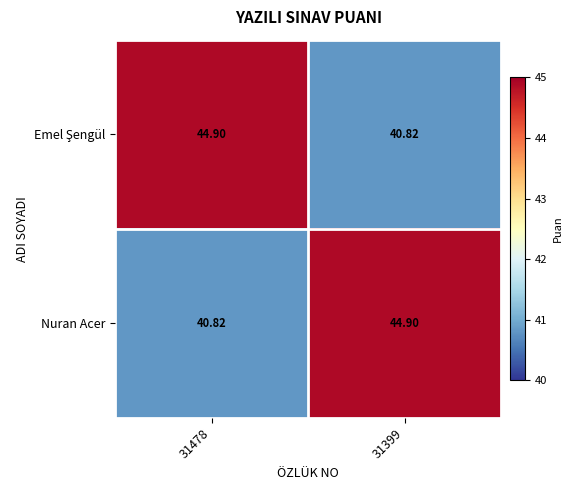

Which series has the widest spread of values?

Emel Şengül